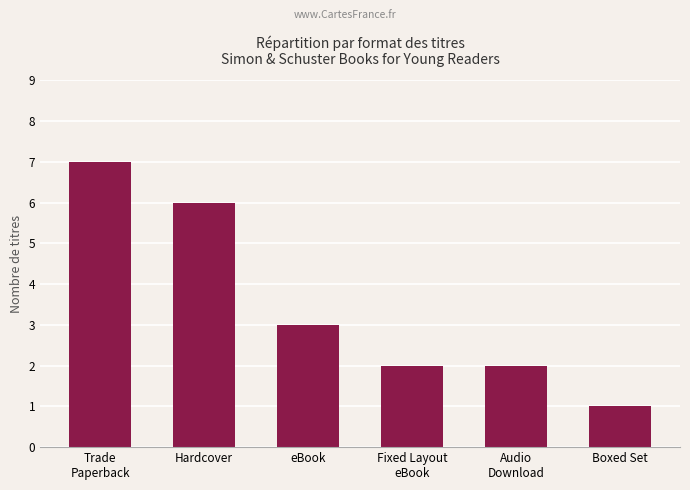

Reading right to left, list all the values displayed in this chart.

Boxed Set=1	Audio
Download=2	Fixed Layout
eBook=2	eBook=3	Hardcover=6	Trade
Paperback=7